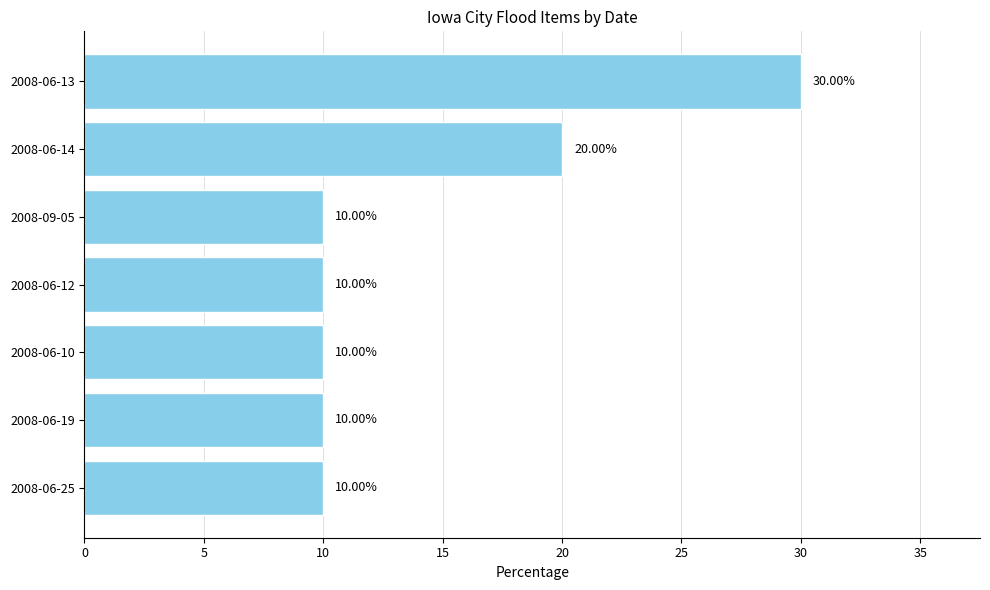

What is the greatest value displayed?

30